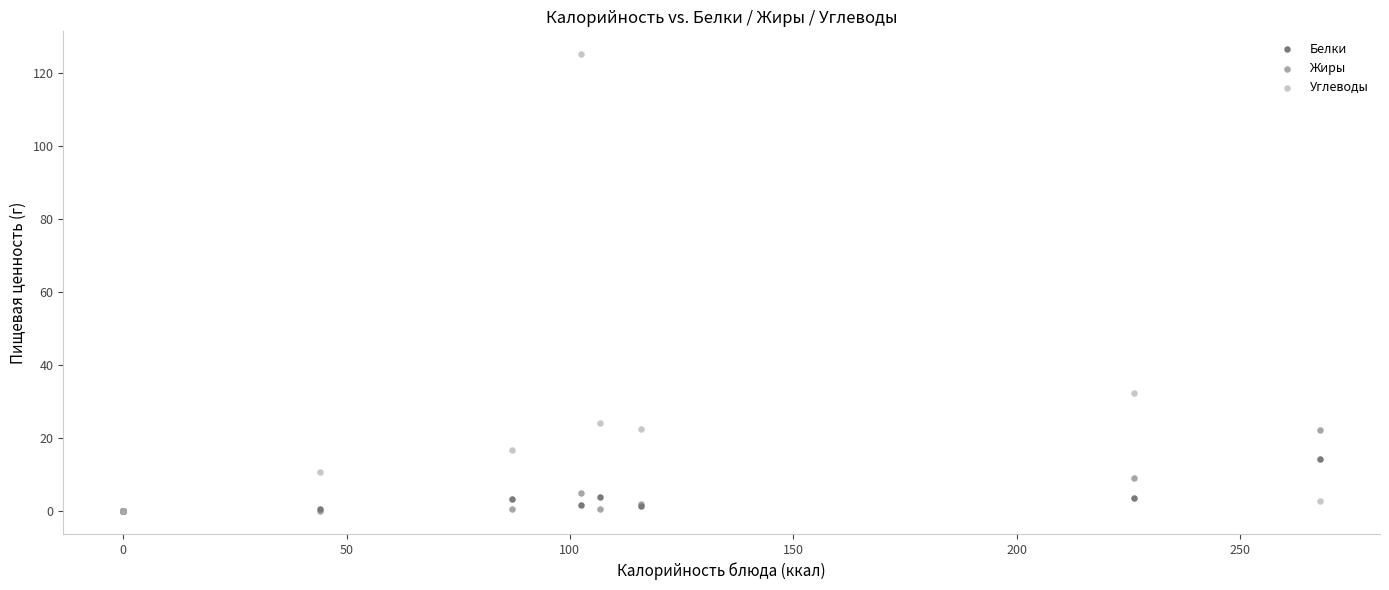

In the Углеводы series, what Y value is closest to 62?

32.3